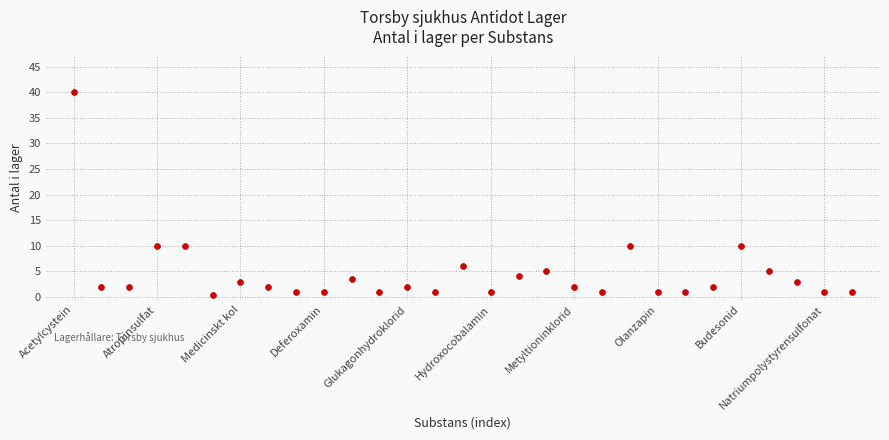

What is the range of Y values (max minus min)?

39.7